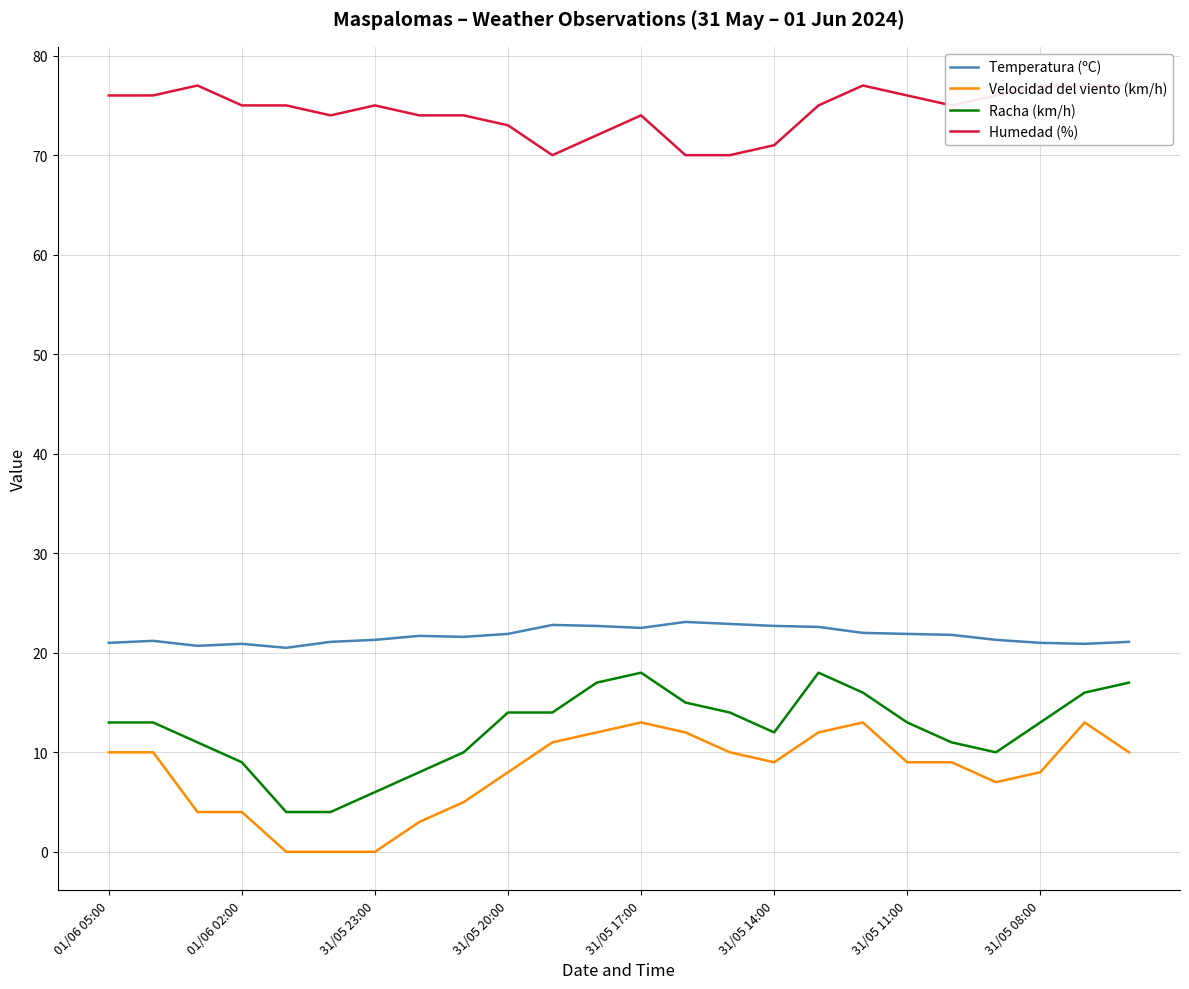

True or false: Racha (km/h) and Velocidad del viento (km/h) cross at least once.

False